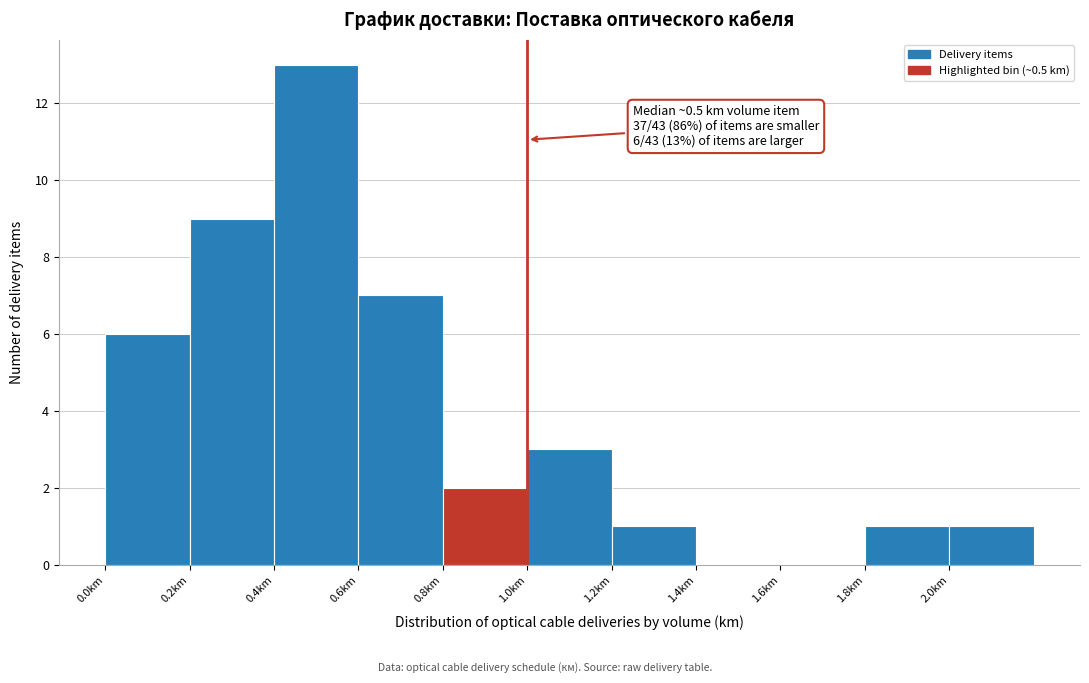

Over which range of the x-axis is the bar tallest?

0.4 to 0.6